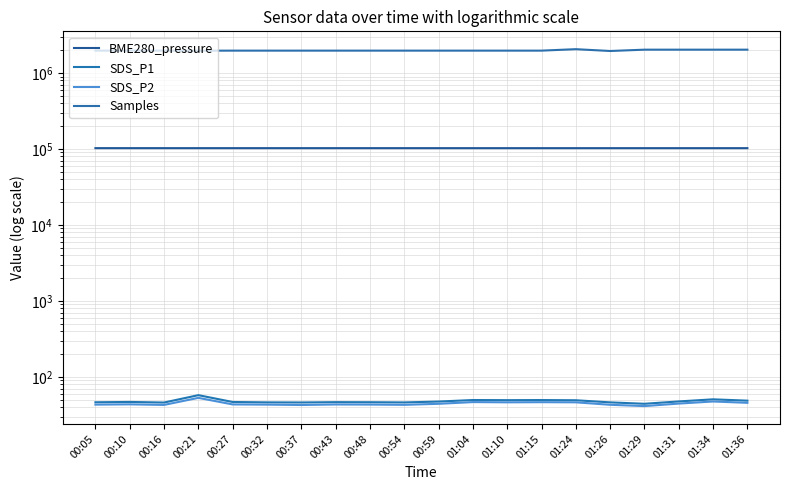

Rank the categories by Samples value from lowest to highest.

01:26, 00:21, 00:05, 00:32, 00:48, 00:59, 01:10, 01:04, 00:54, 00:16, 00:37, 00:43, 00:27, 00:10, 01:15, 01:29, 01:34, 01:31, 01:36, 01:24